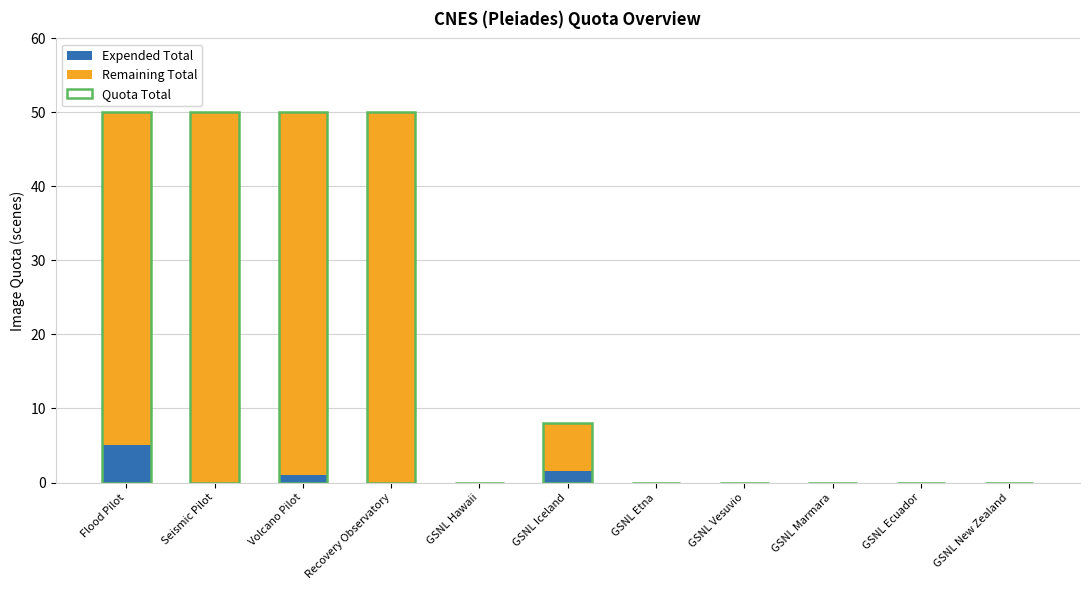

Which category has the highest value across all series?

Seismic Pilot